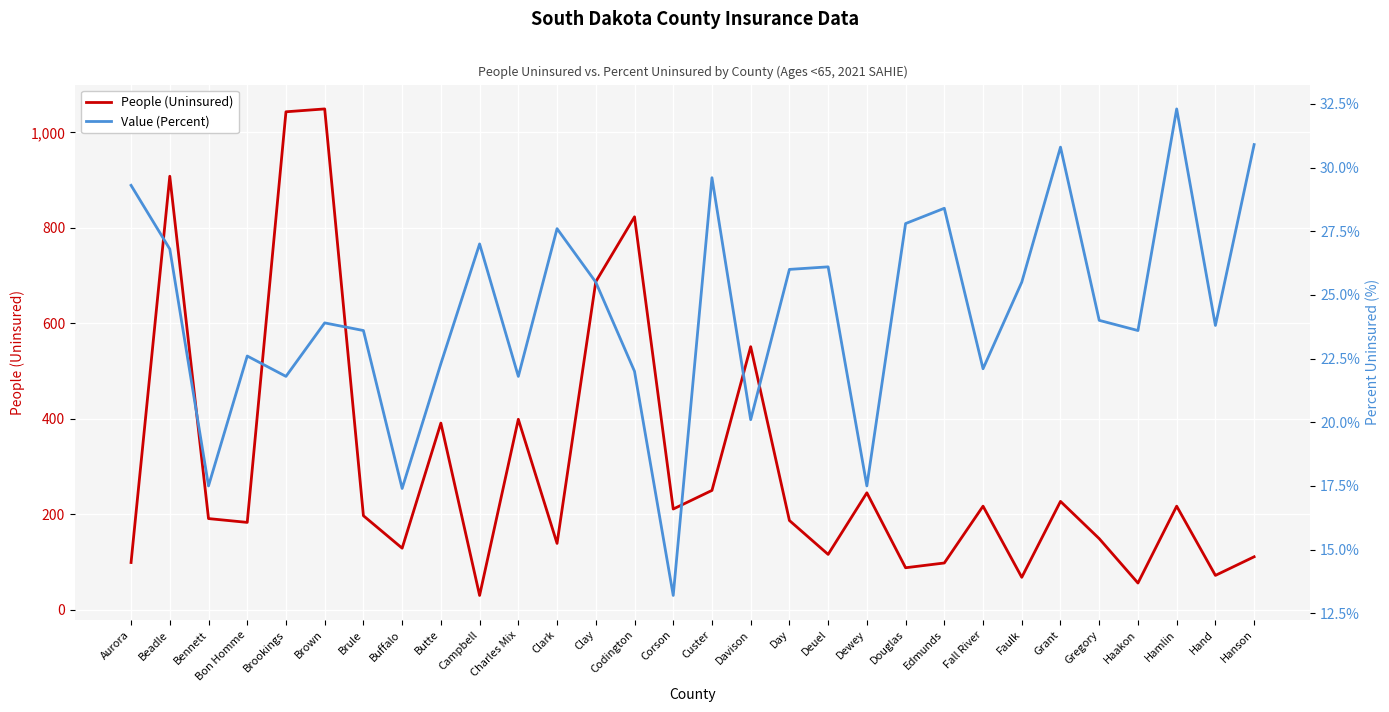

True or false: People (Uninsured) and Value (Percent) cross at least once.

False